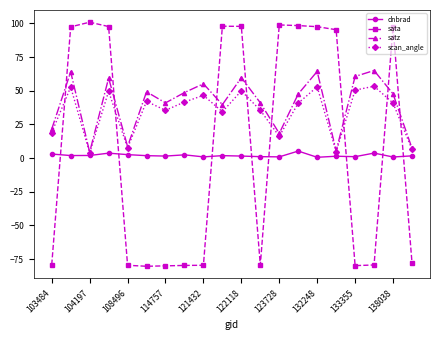

What is the value of the sata point at the 2nd from the left?

97.4